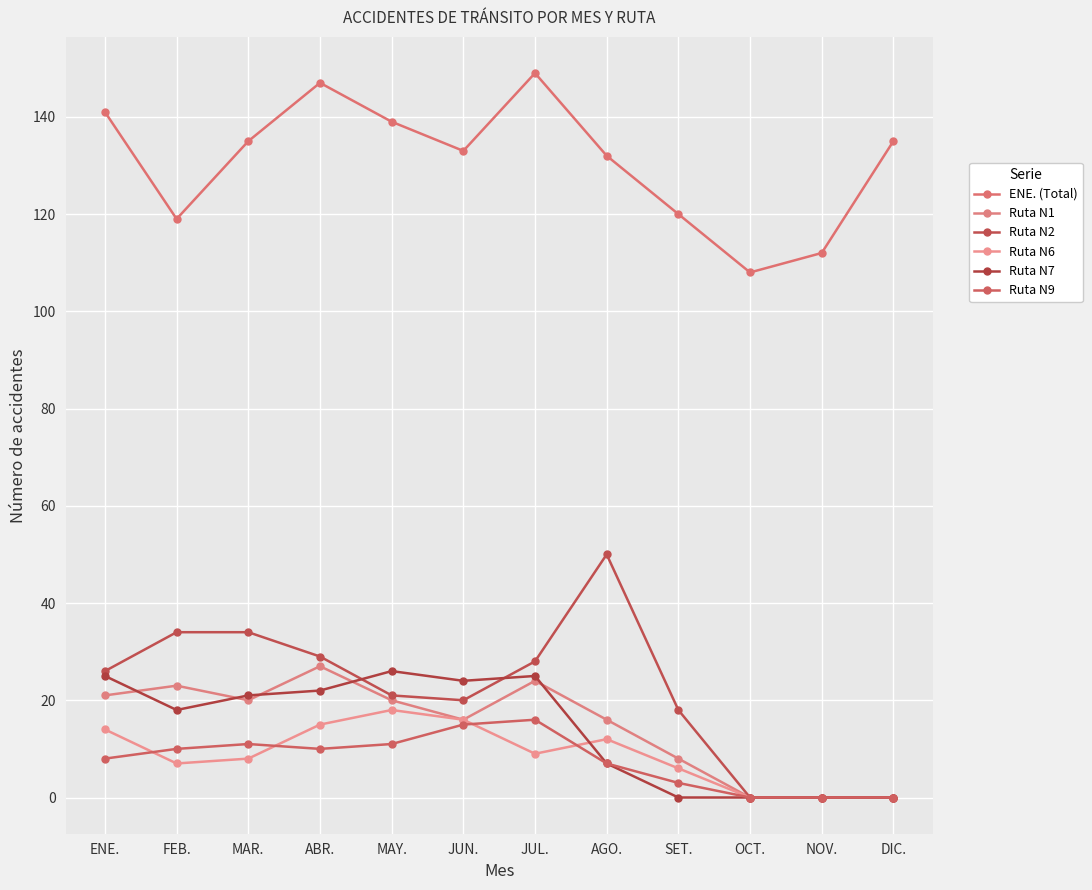

Between AGO. and DIC., which series saw the biggest shift?

Ruta N2